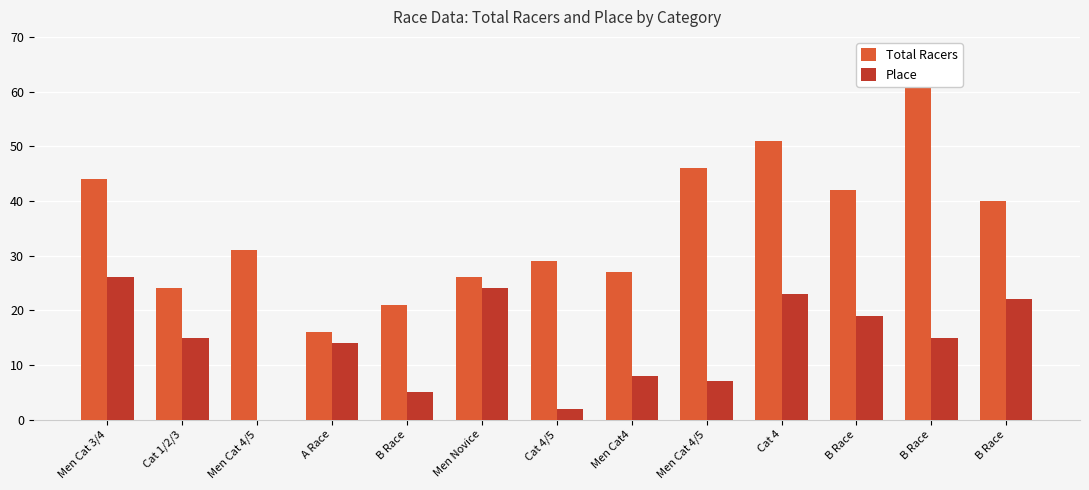

Are the bars horizontal?

No